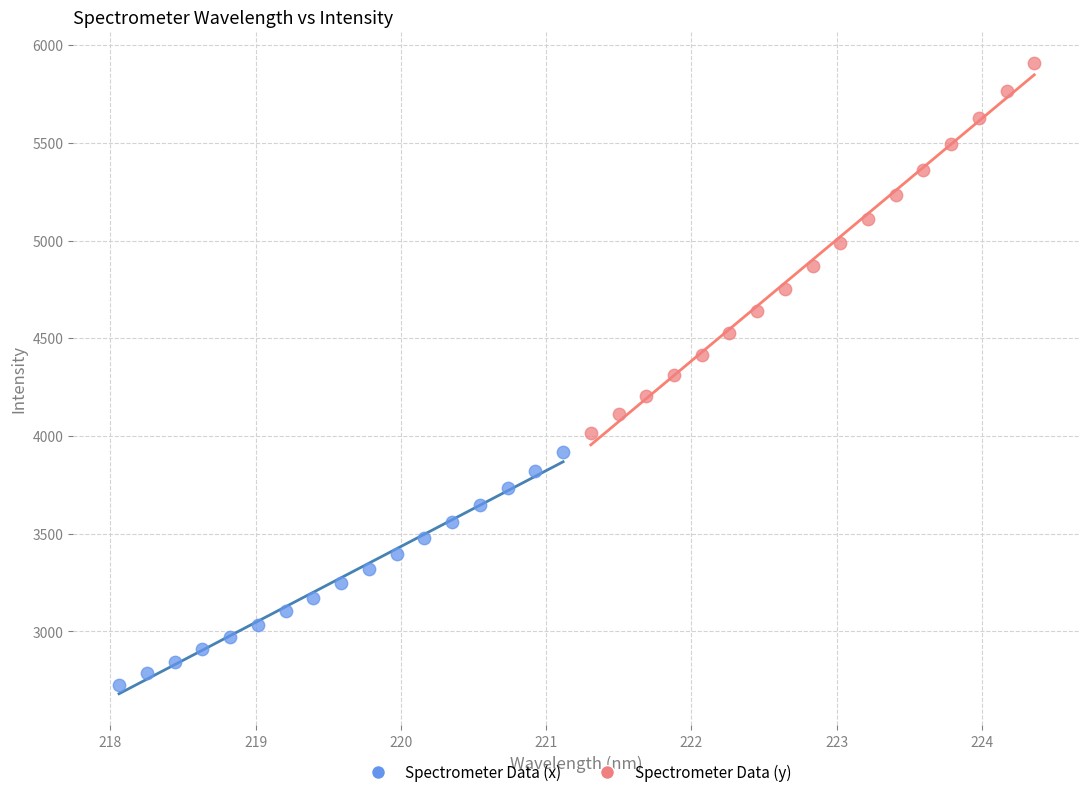

Which series reaches the minimum Y coordinate?

Spectrometer Data (x)